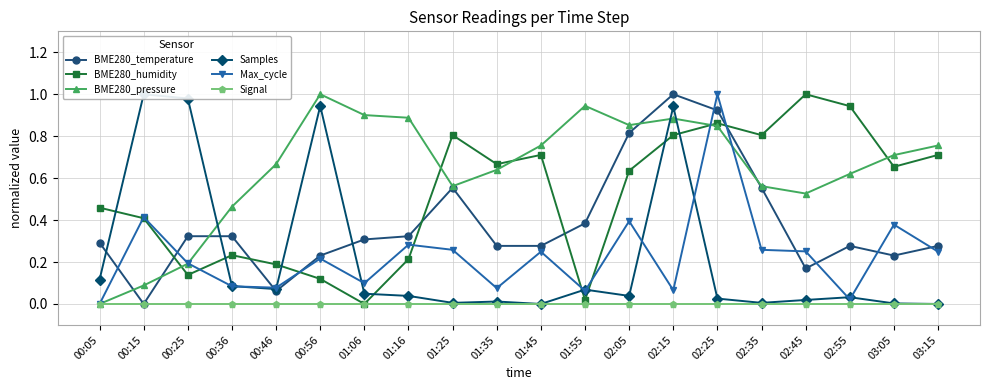

What is the sum of all Samples values?

4.4